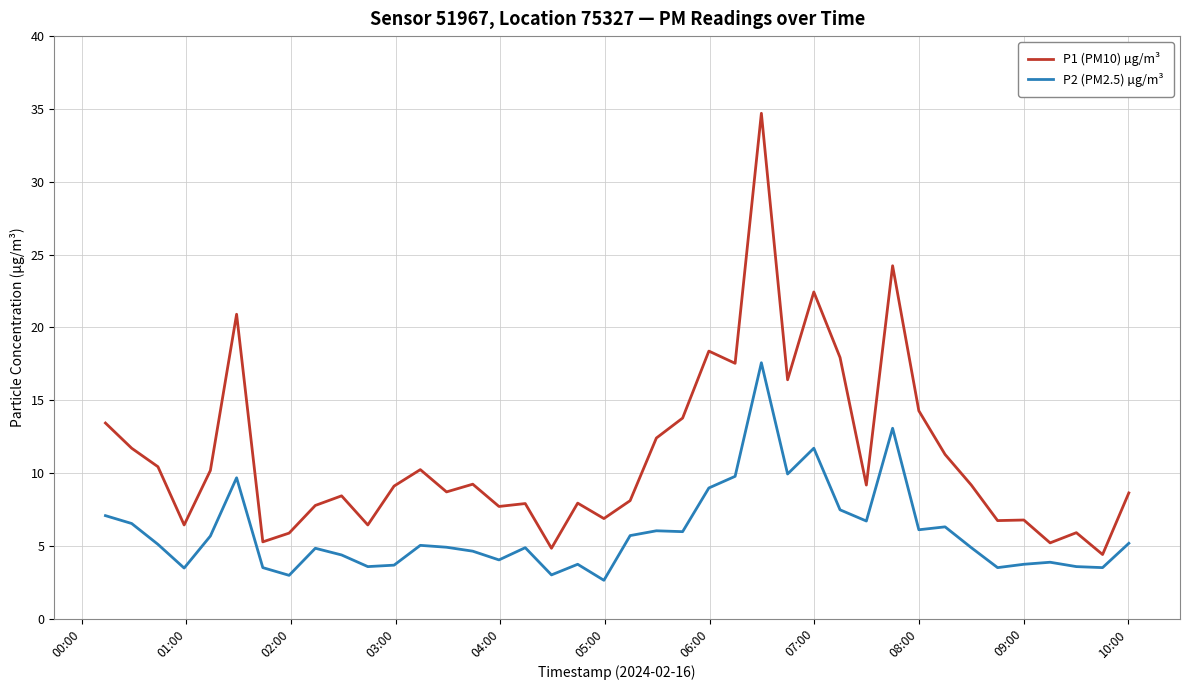

True or false: P2 (PM2.5) µg/m³ and P1 (PM10) µg/m³ cross at least once.

False